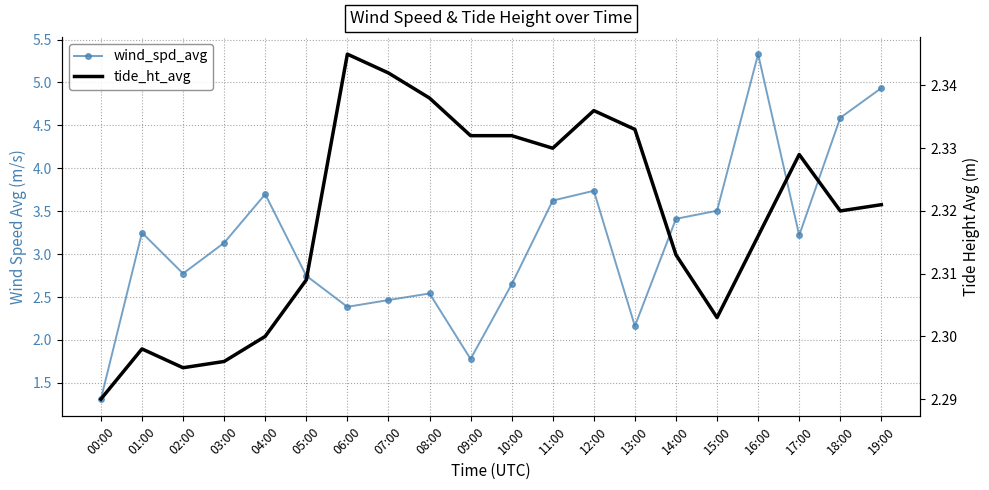

True or false: tide_ht_avg has more than 1 interior local peaks.

True